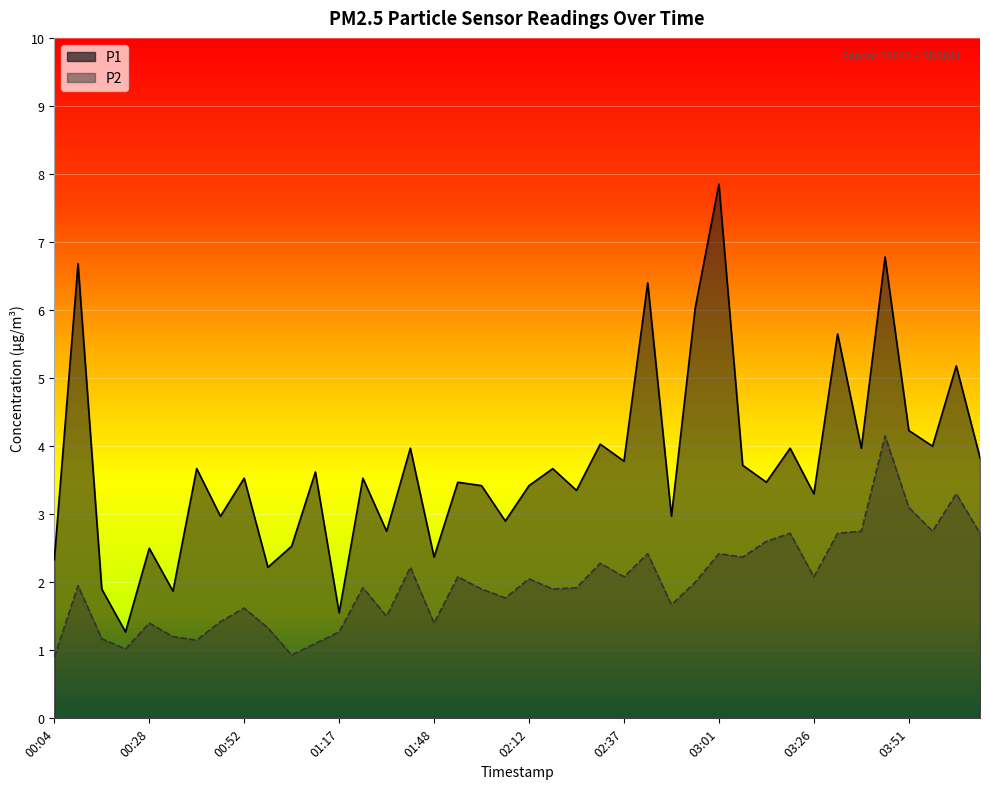

The P1 series shows 3.5 at 00:58. True or false?

False